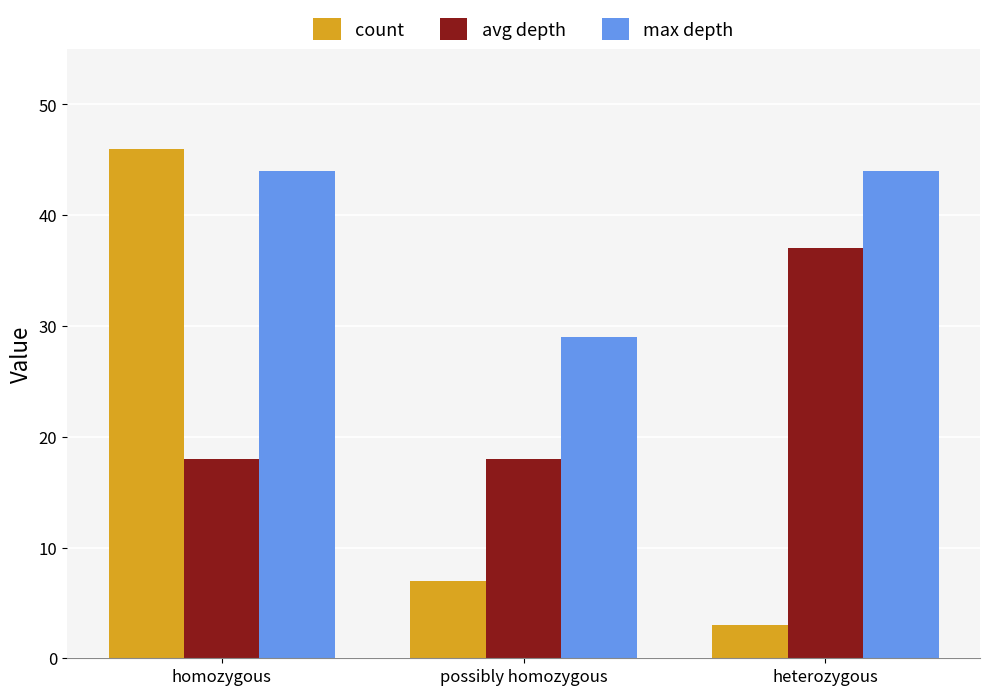

What are all the series names shown in the legend?

count, avg depth, max depth